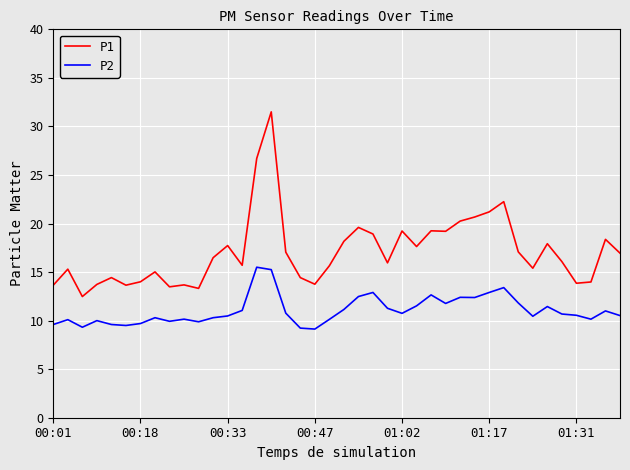

List the series in order of their overall mean, lowest first.

P2, P1